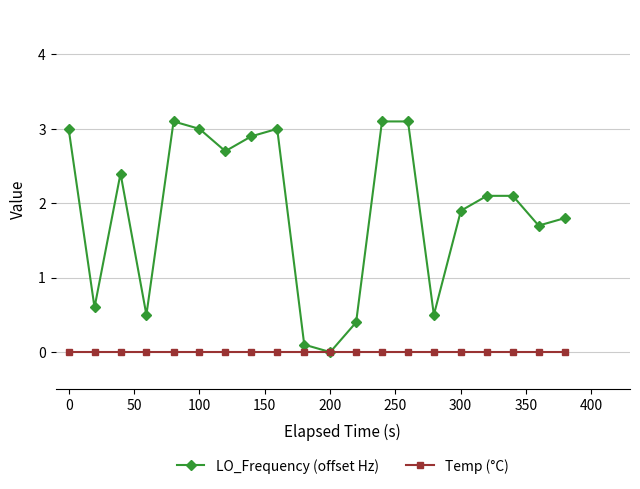

Reading right to left, extract all data points from this chart.

LO_Frequency (offset Hz): 1.8	1.7	2.1	2.1	1.9	0.5	3.1	3.1	0.4	0.0	0.1	3.0	2.9	2.7	3.0	3.1	0.5	2.4	0.6	3.0
Temp (°C): 0.0	0.0	0.0	0.0	0.0	0.0	0.0	0.0	0.0	0.0	0.0	0.0	0.0	0.0	0.0	0.0	0.0	0.0	0.0	0.0